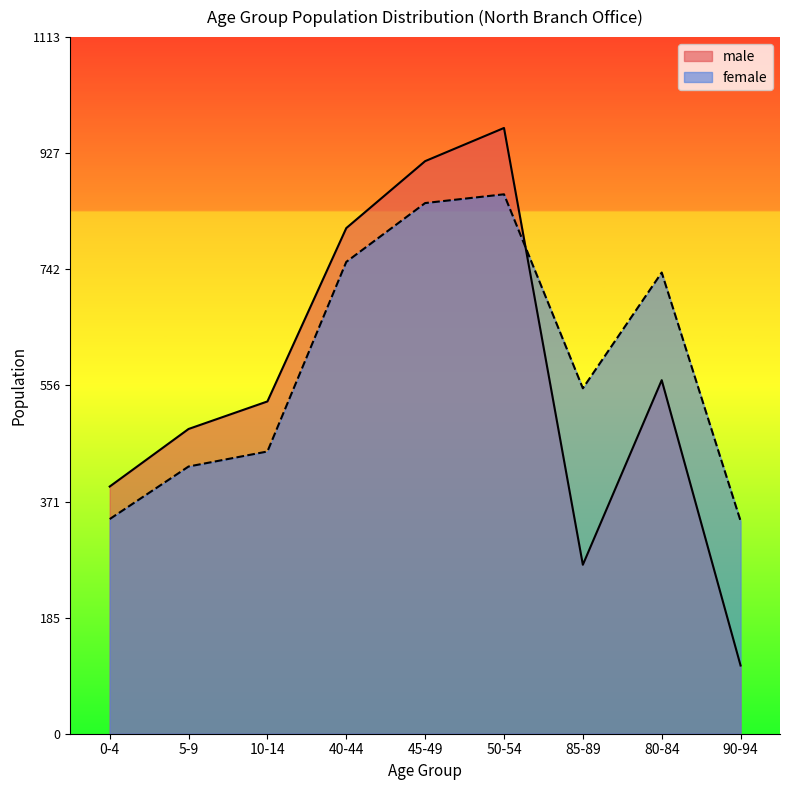

Does the chart display data point markers on the line(s)?

No